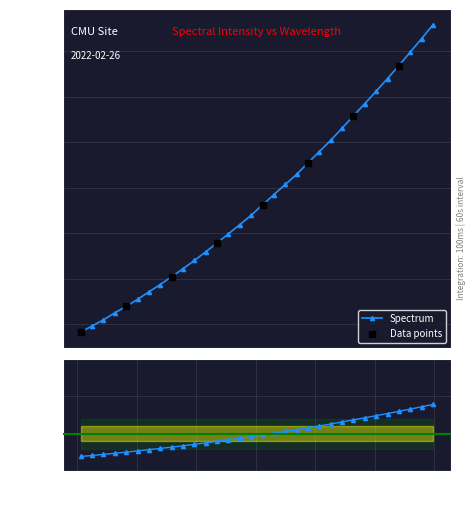

Between 223.408 and 223.9802, which is larger?

223.9802